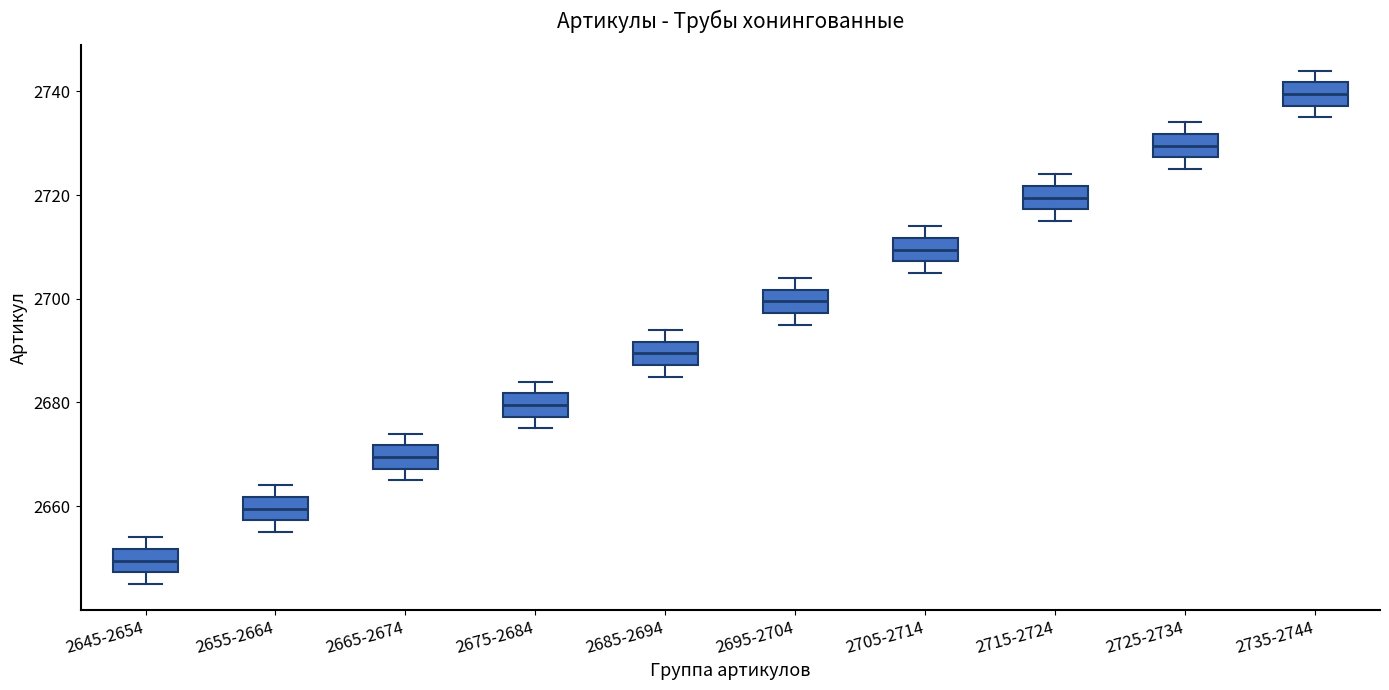

Which box has the highest median line?

2735-2744